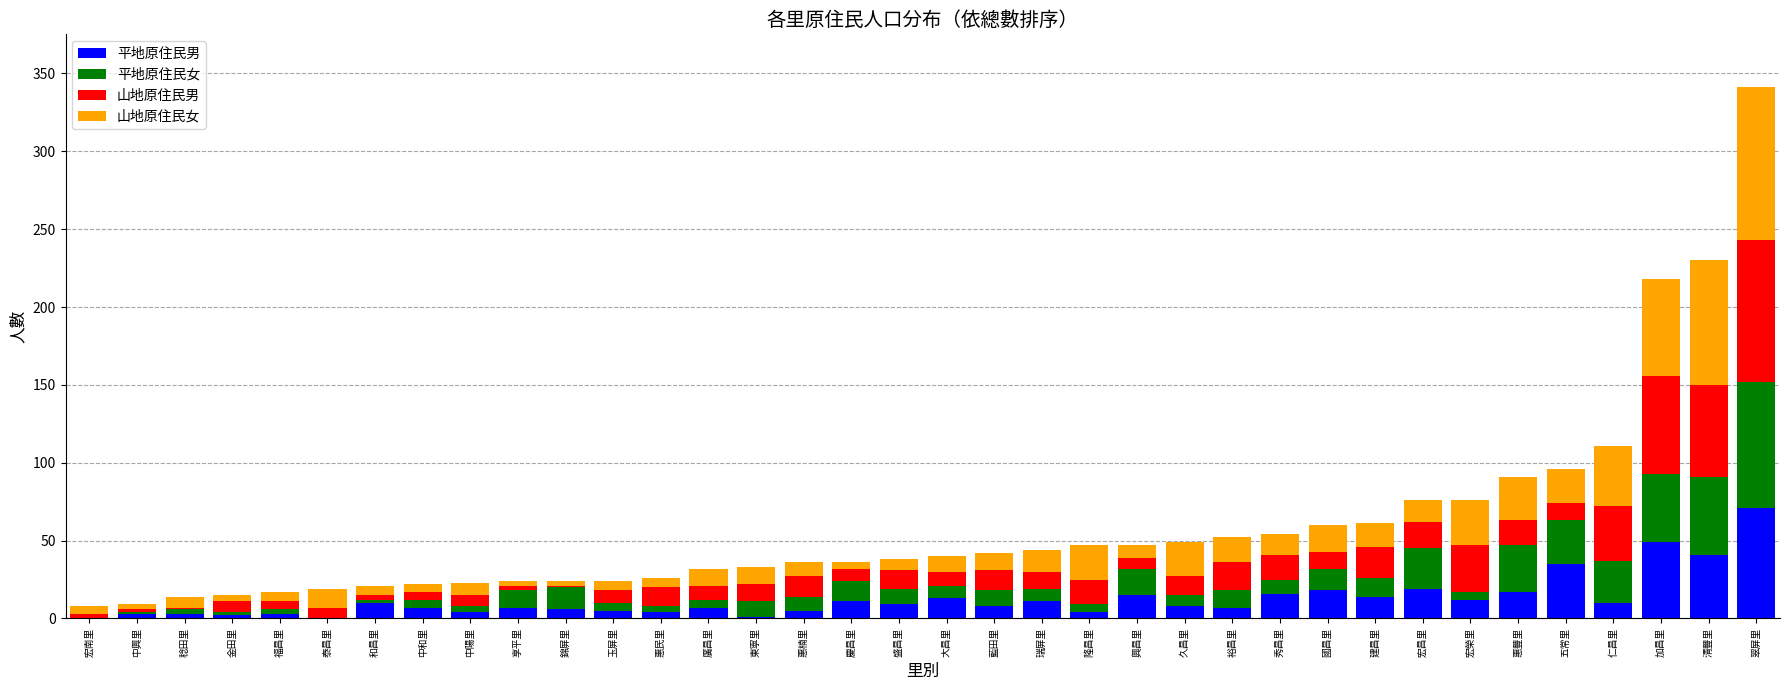

What is the total value across all series at 加昌里?

218